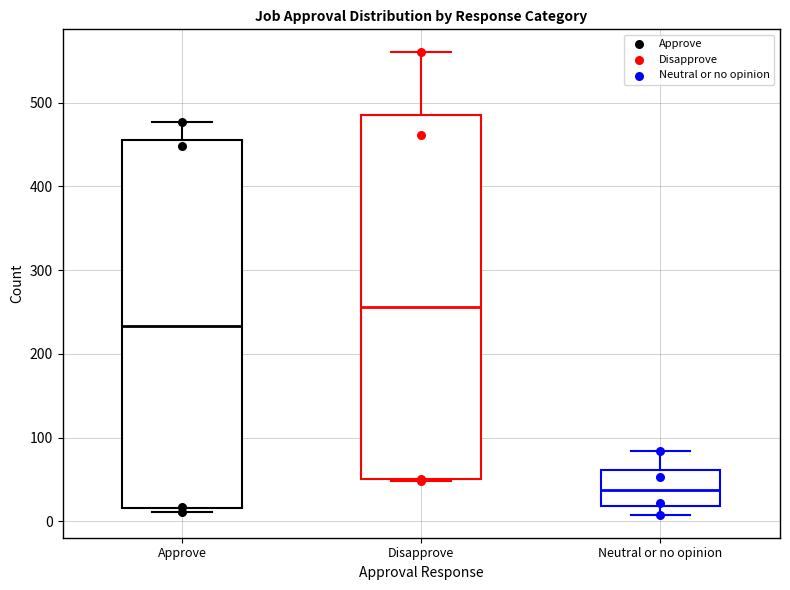

Reading left to right, transcribe this box plot: for each box, give where its median line is, the range the box spans, and where its two whiskers end, as read against the y-axis. The values are not printed on the chart, so give them approximately, as read against the axis.

Approve: median 230, box 20 to 460, whiskers 10 to 480
Disapprove: median 260, box 50 to 490, whiskers 50 to 560
Neutral or no opinion: median 40, box 20 to 60, whiskers 10 to 80